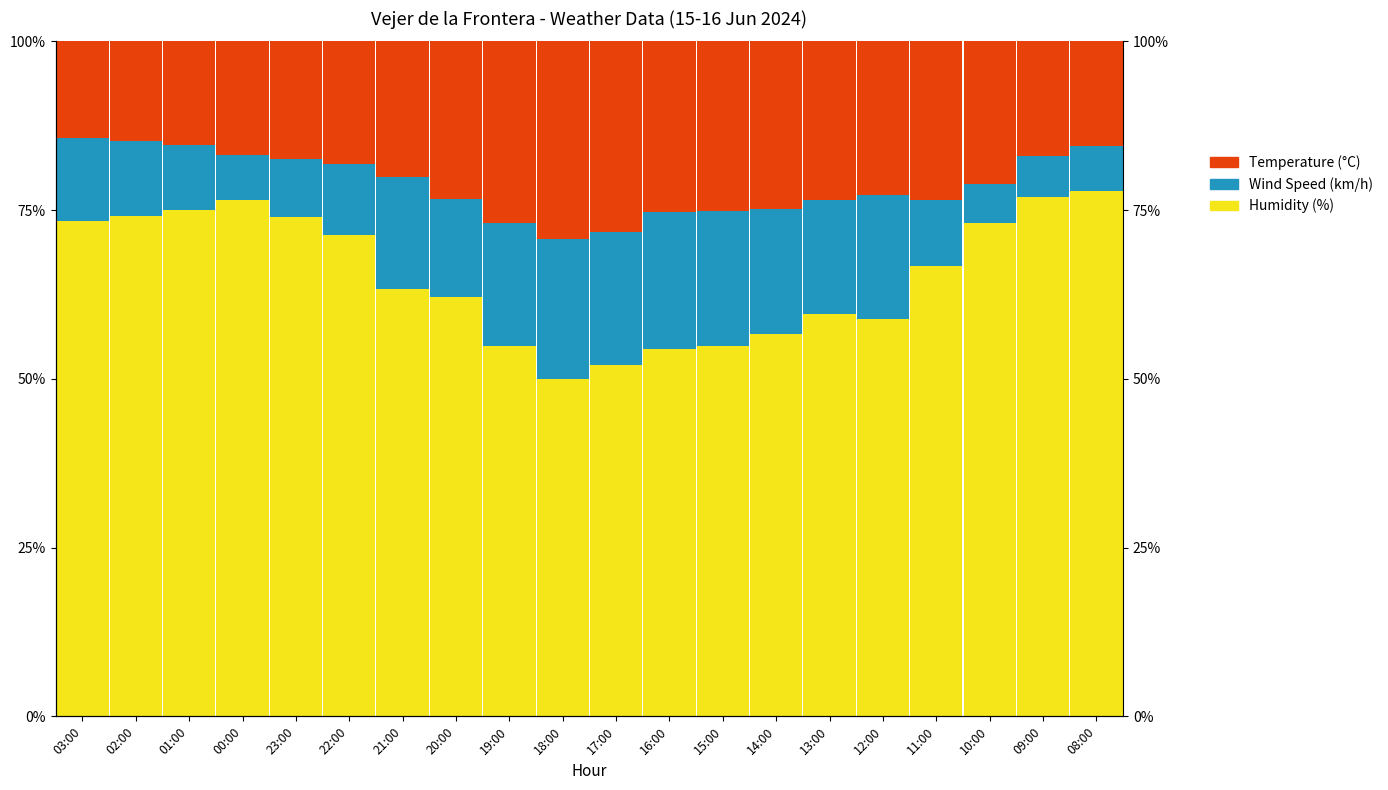

What is the maximum value shown in the chart?

77.8